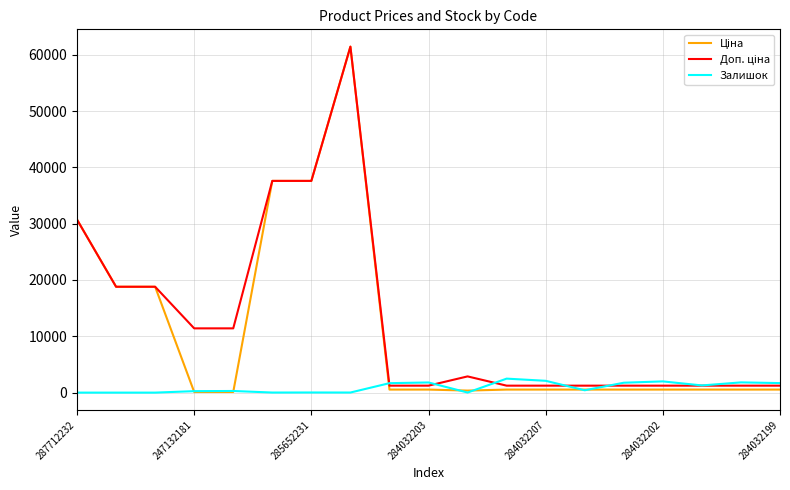

Count the number of categories in the chart.

19